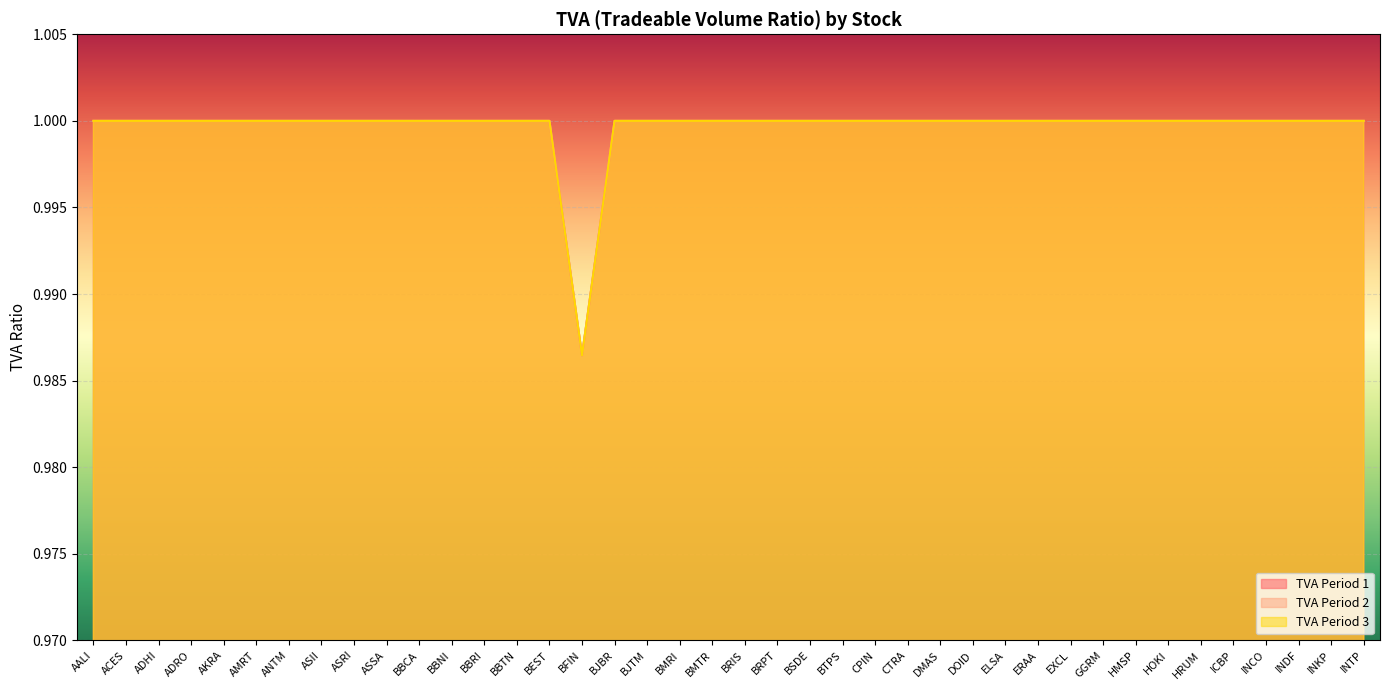

Which series changed the most between BBNI and ELSA?

TVA Period 1